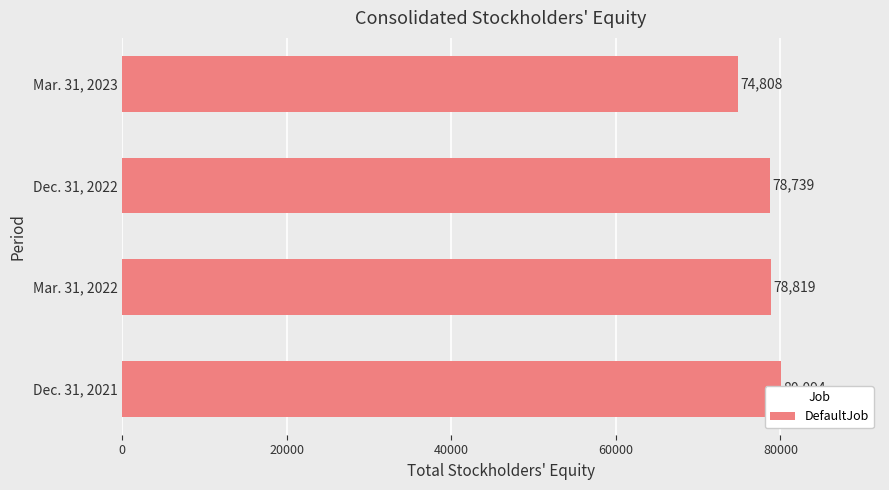

Reading left to right, extract all data points from this chart.

0=80094	20000=78819	40000=78739	60000=74808